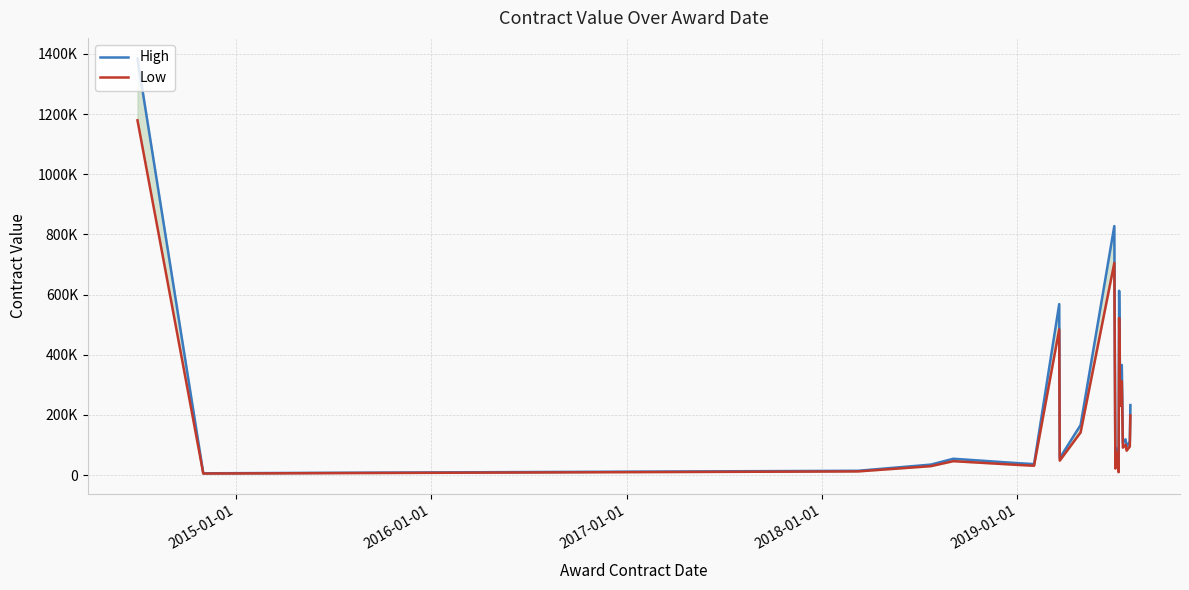

What are all the series names shown in the legend?

High, Low